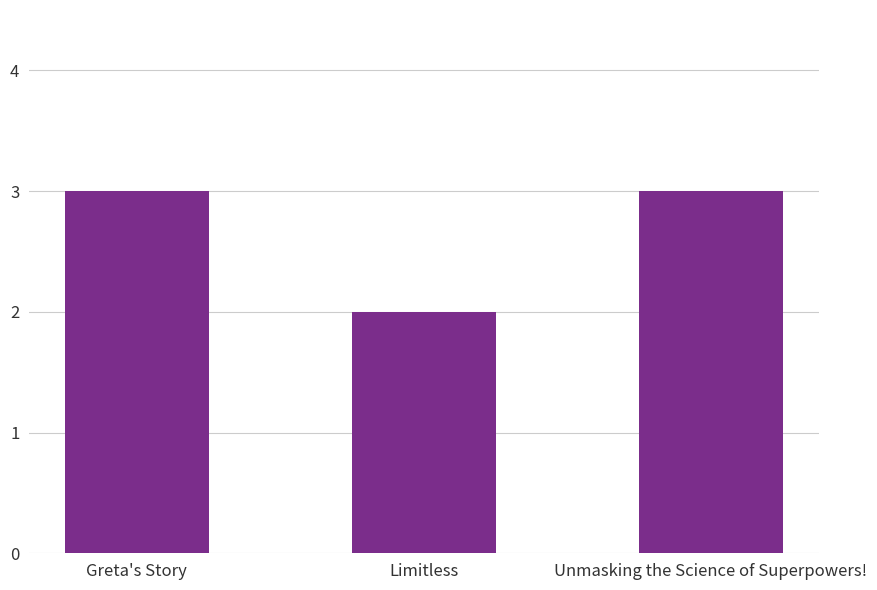

What is the sum of all values?

8